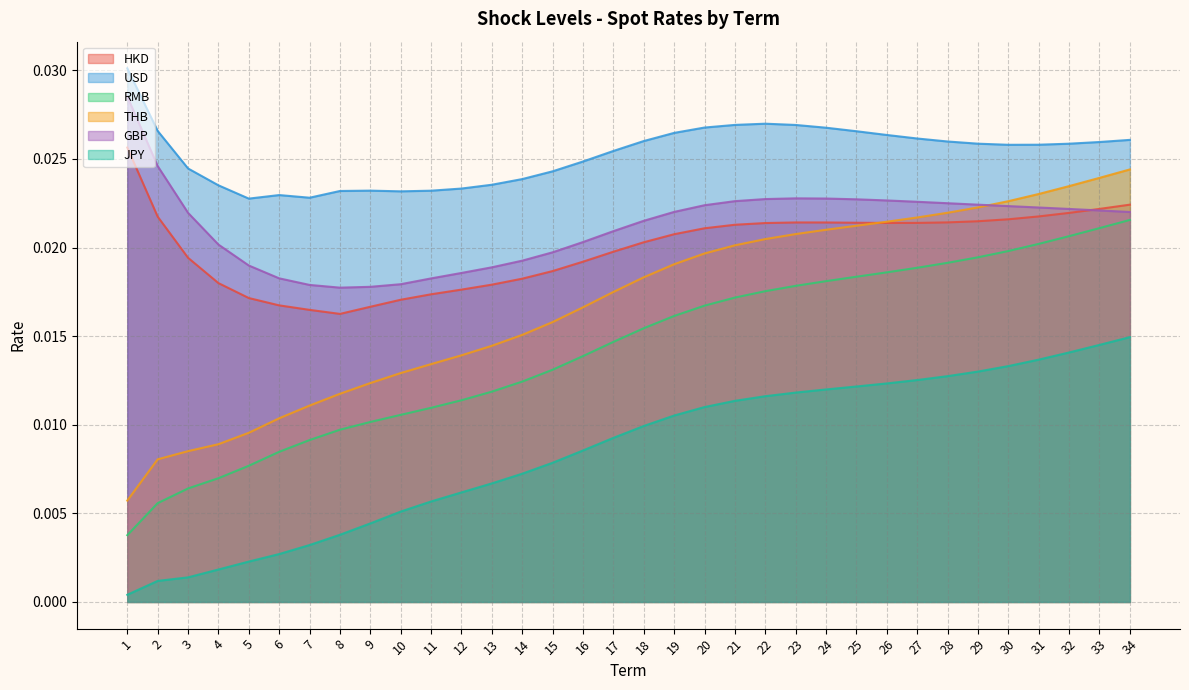

At which category is the sum across all series the highest?

34